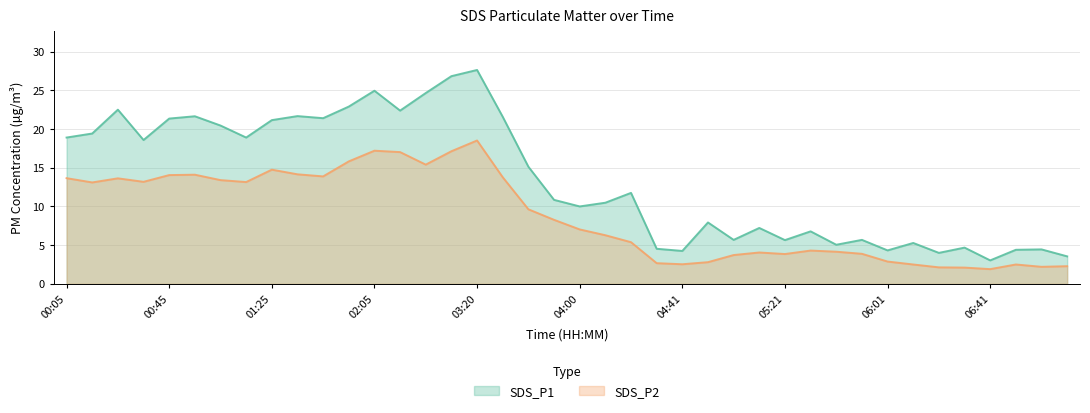

List the series in order of their overall mean, lowest first.

SDS_P2, SDS_P1